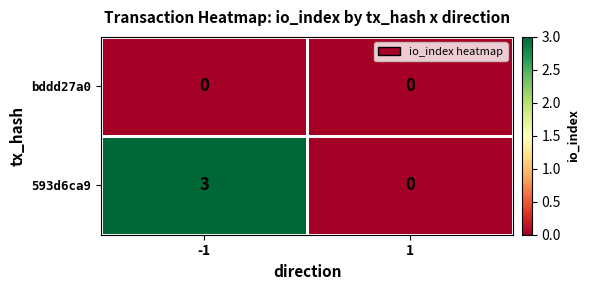

What is the sum of all 593d6ca9 values?

3